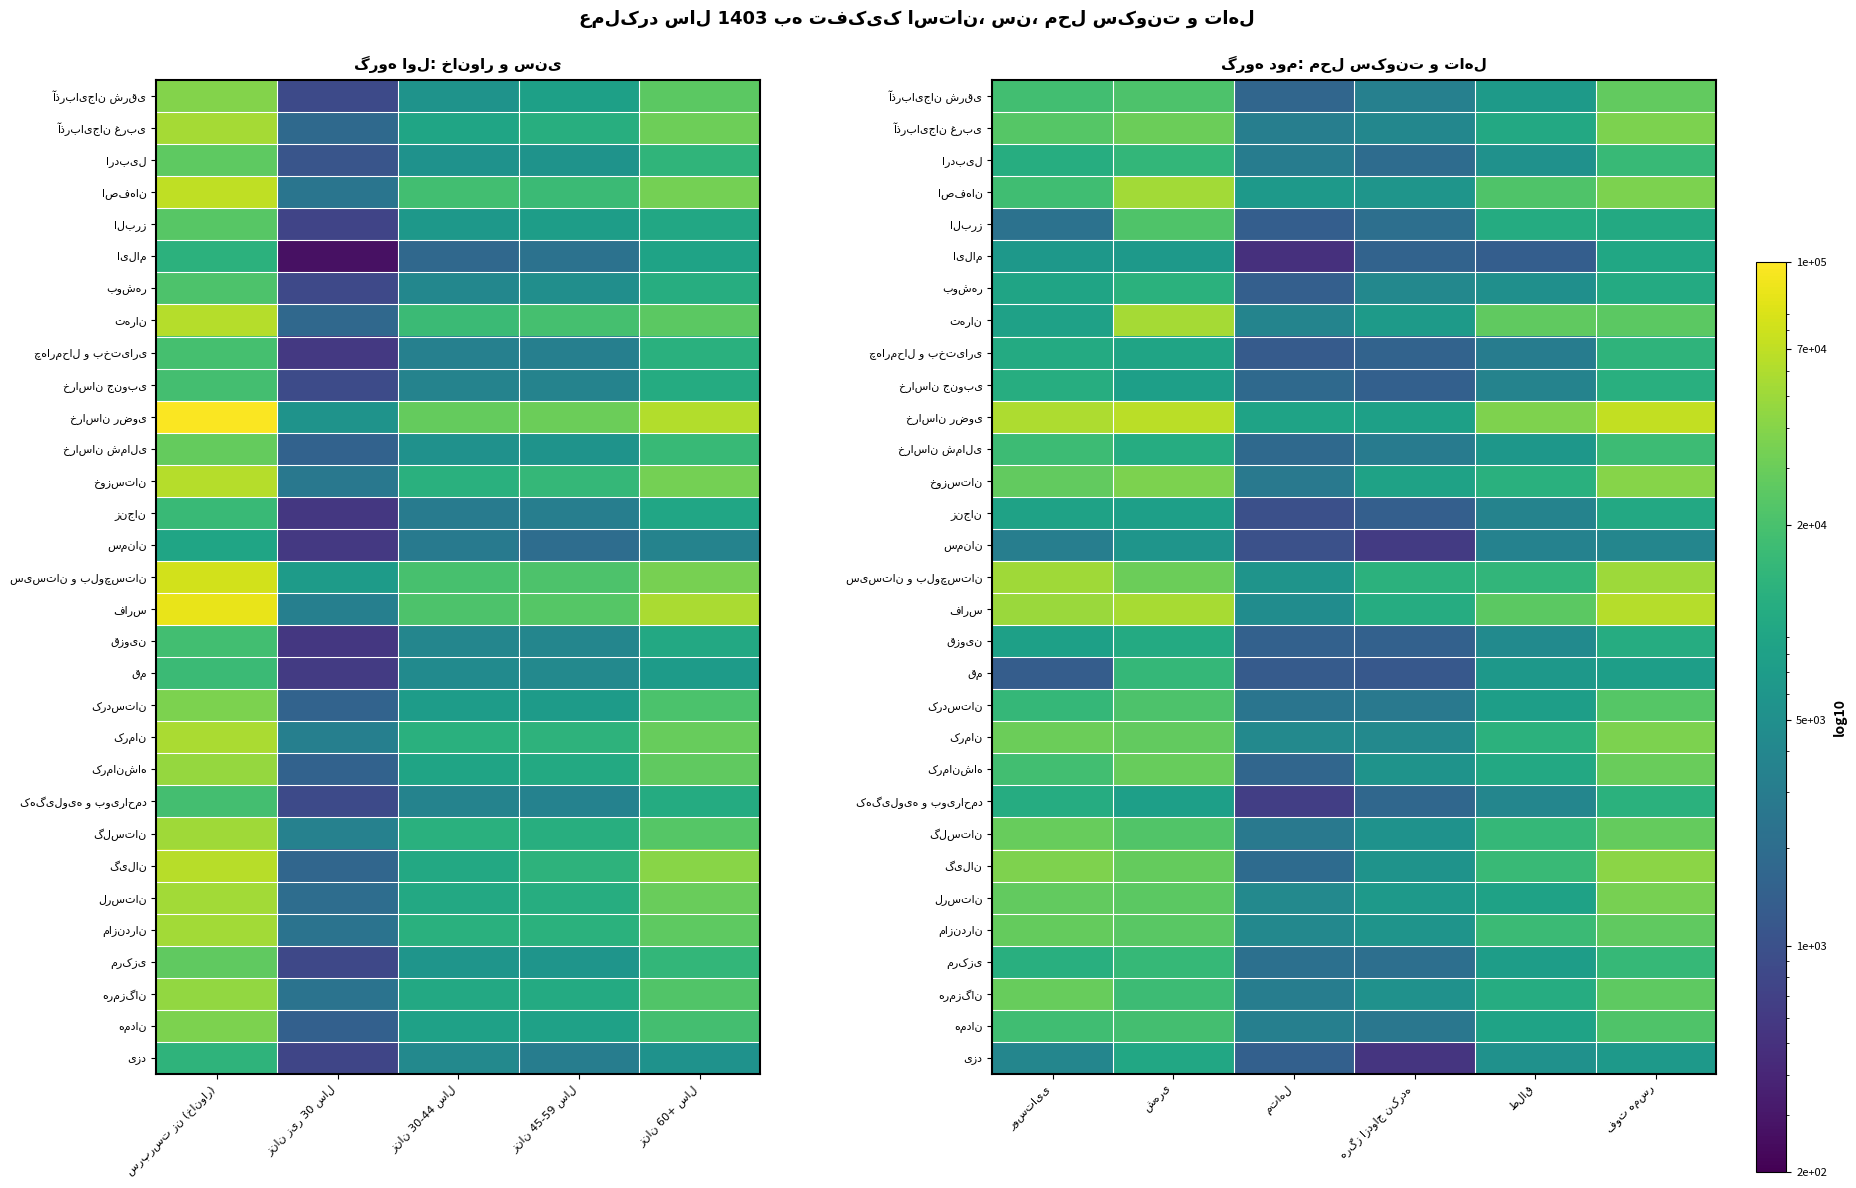

True or false: البرز has a value of 36008 at شهری.

False